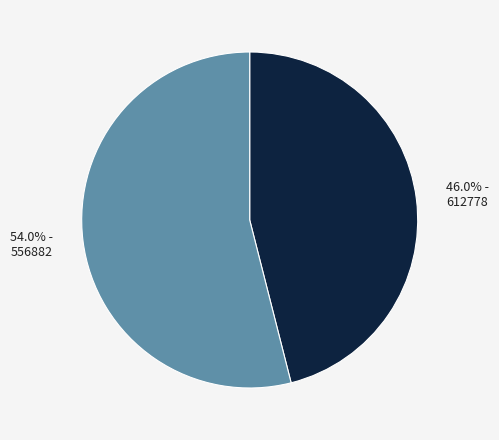

Does any single category account for the majority?

Yes